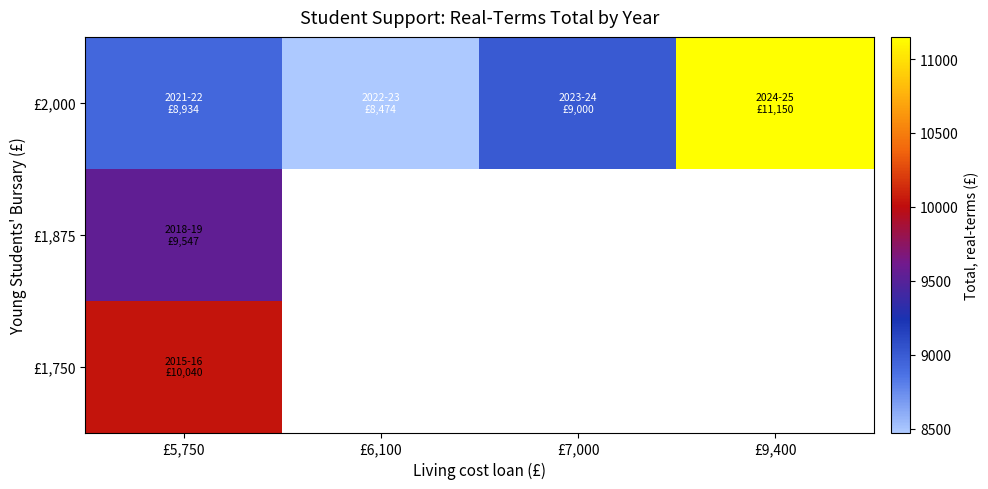

How many series are shown in this chart?

3